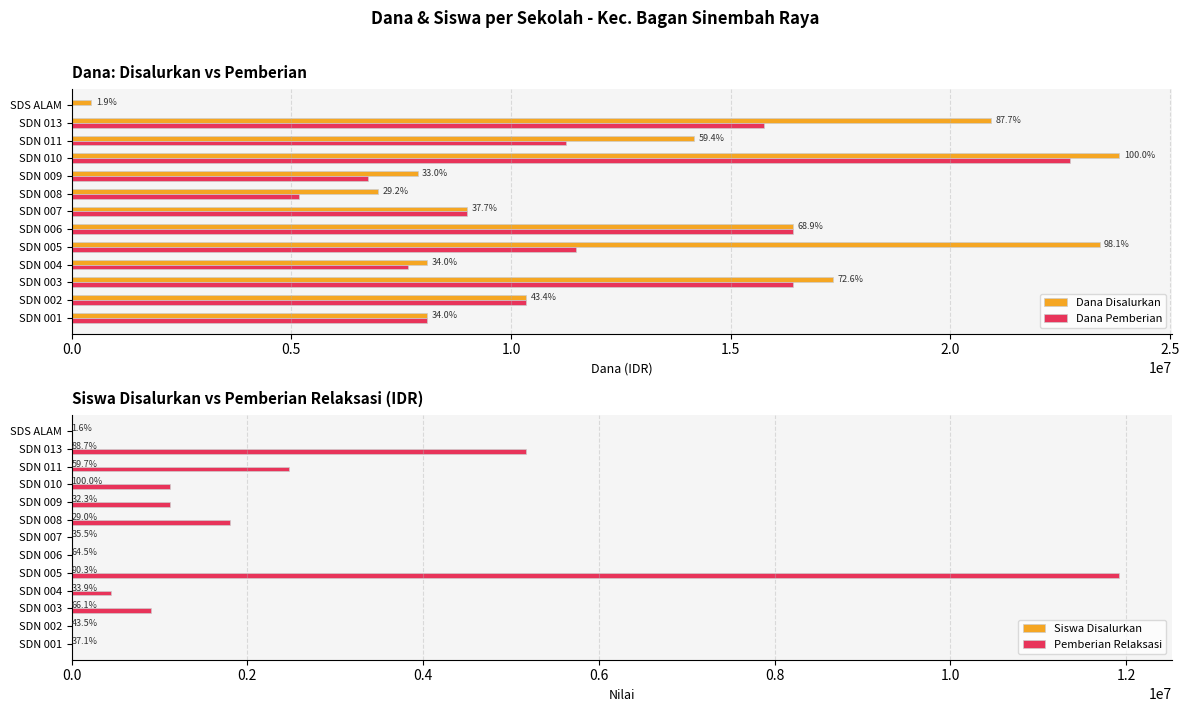

What are all the series names shown in the legend?

Dana Disalurkan, Dana Pemberian, Siswa Disalurkan, Pemberian Relaksasi